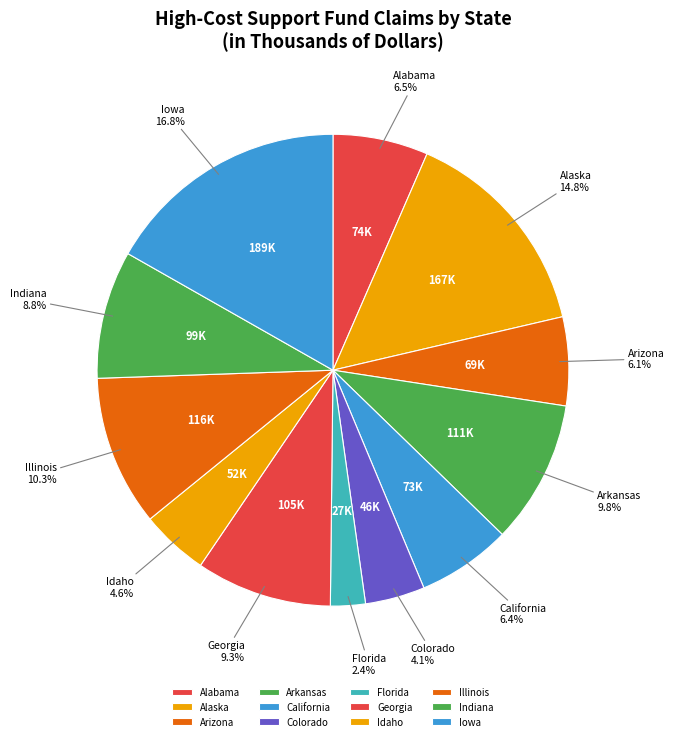

How many segments does this pie chart have?

12